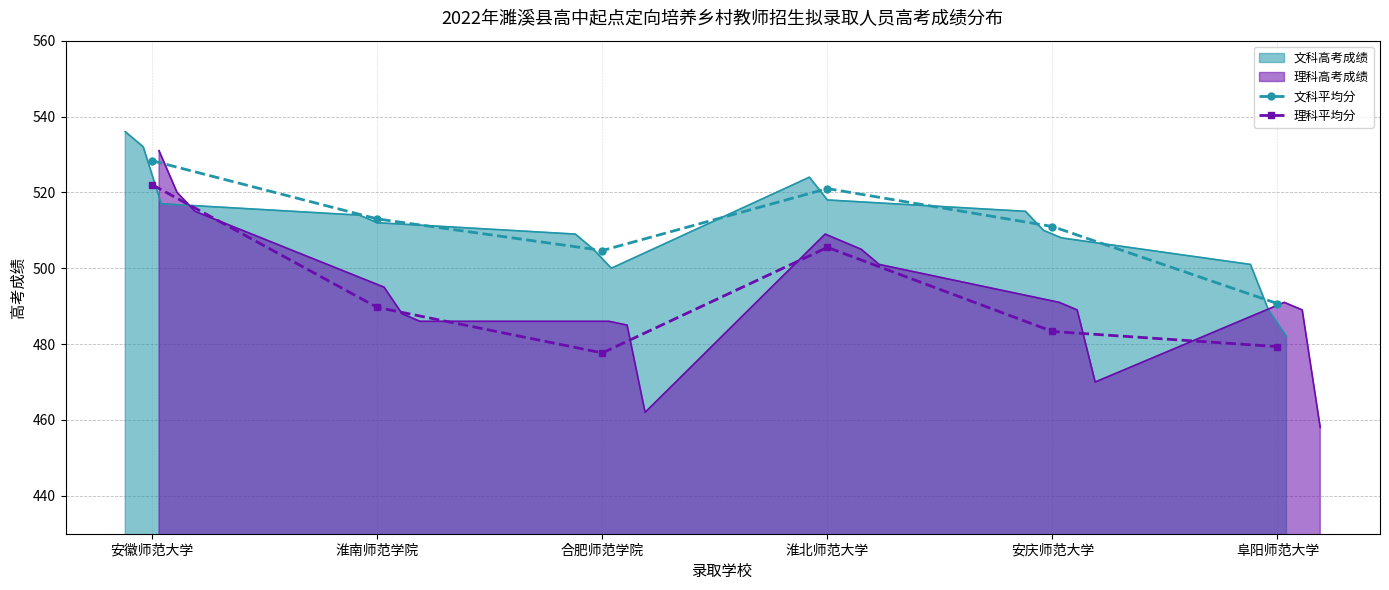

True or false: 文科平均分 and 理科平均分 cross at least once.

False